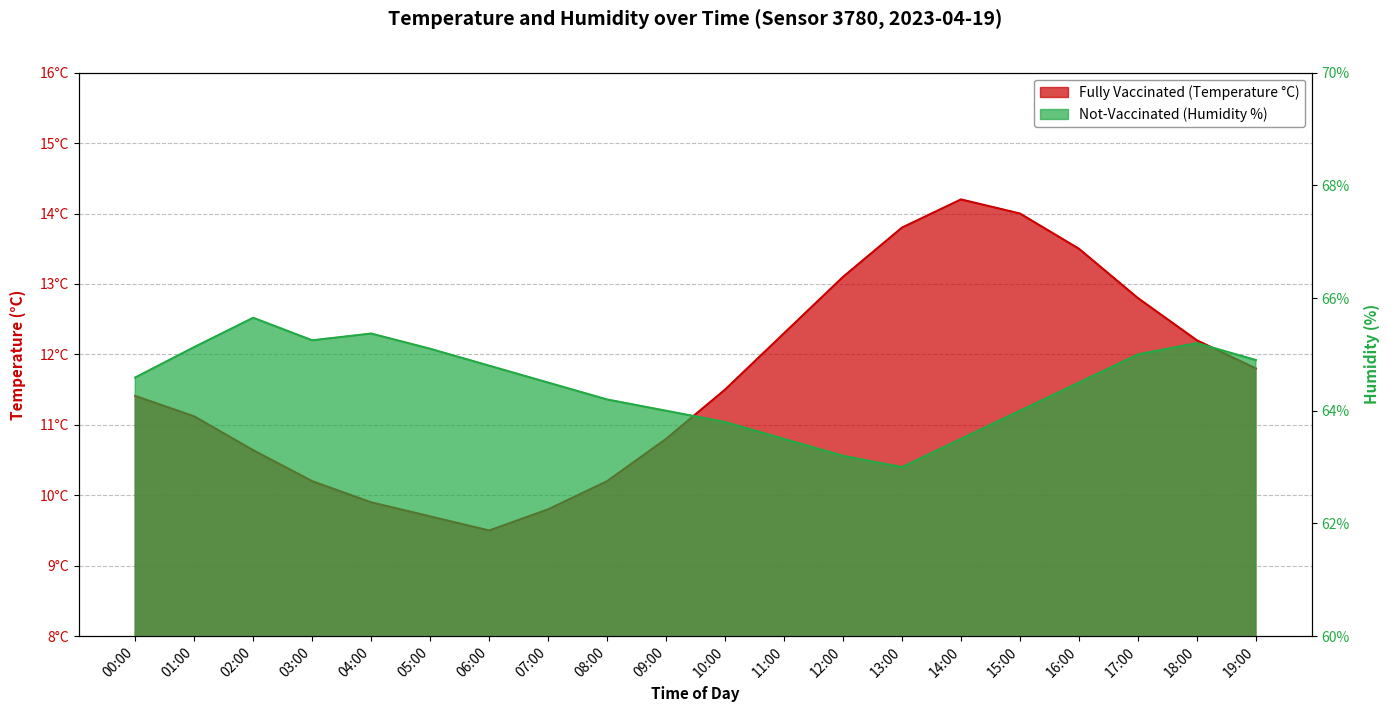

What is the label of the 9th point from the right?

11:00